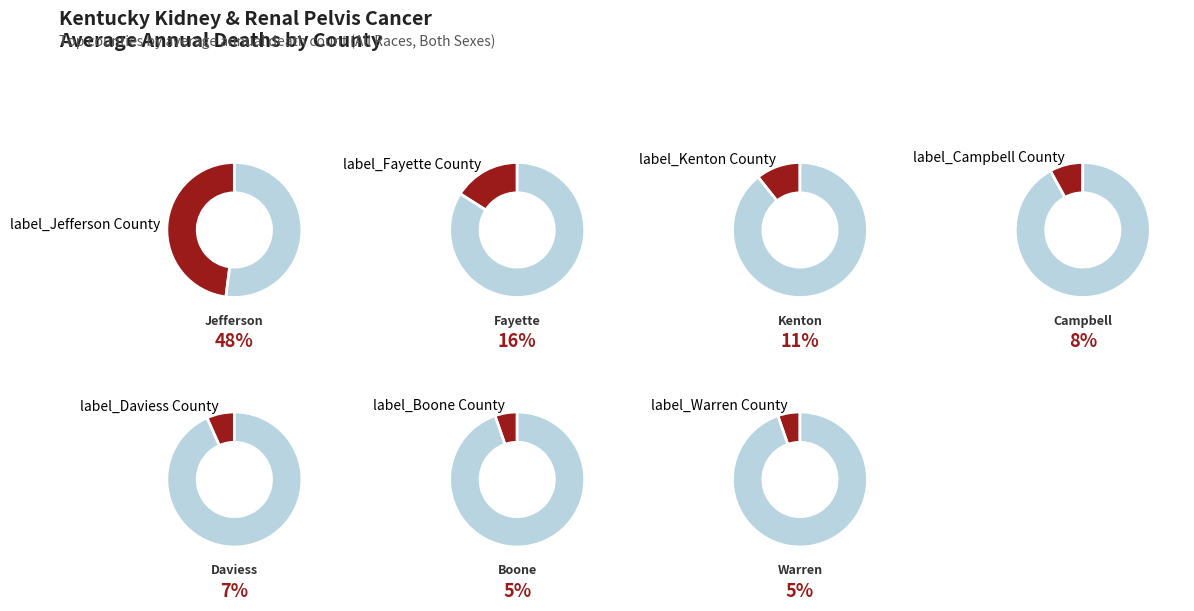

What percentage is the Campbell County slice, to the nearest percent?

8%